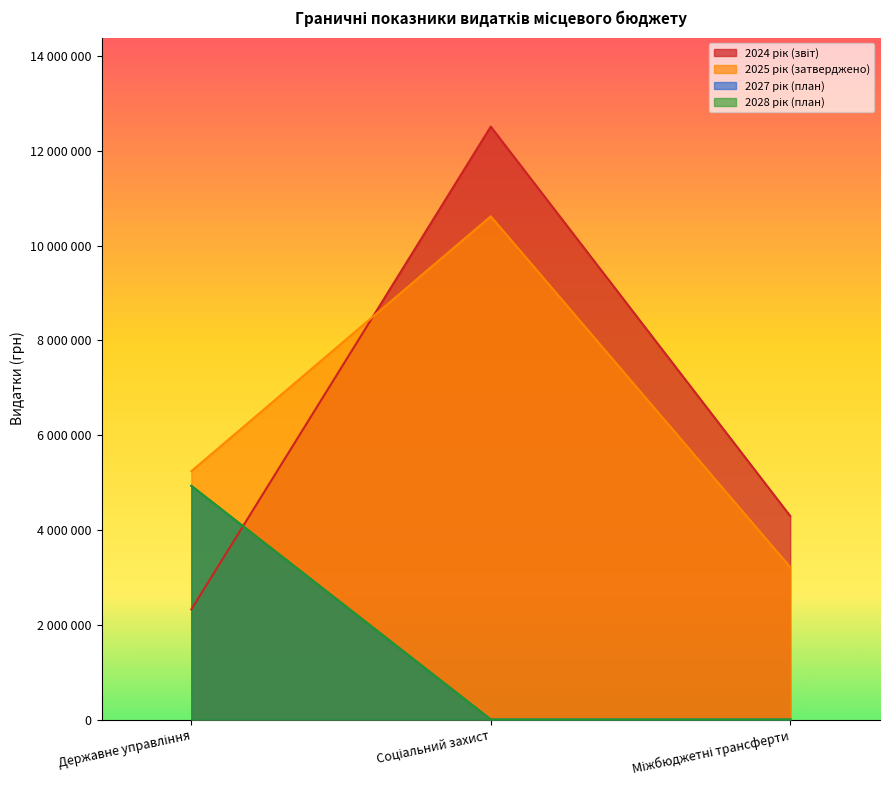

How many 2024 рік (звіт) values are between 2323216 and 12513673?

3